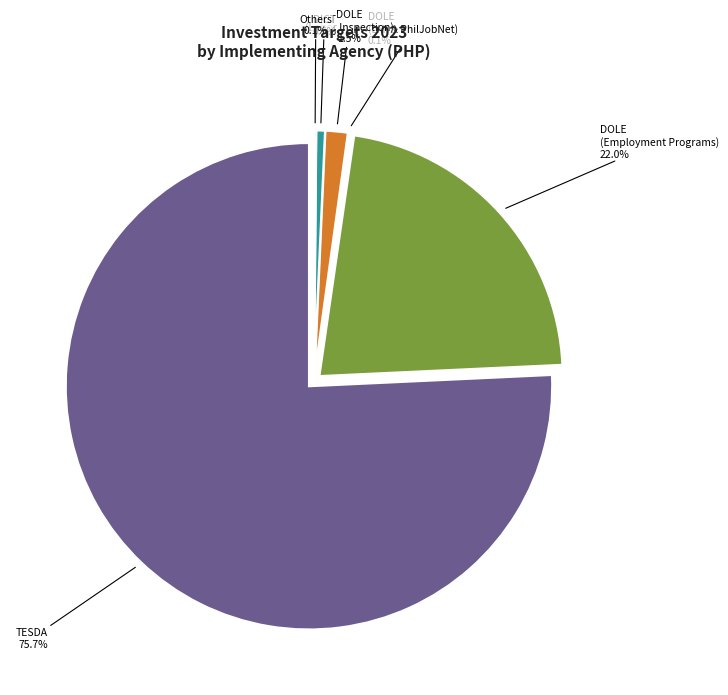

How many segments does this pie chart have?

6